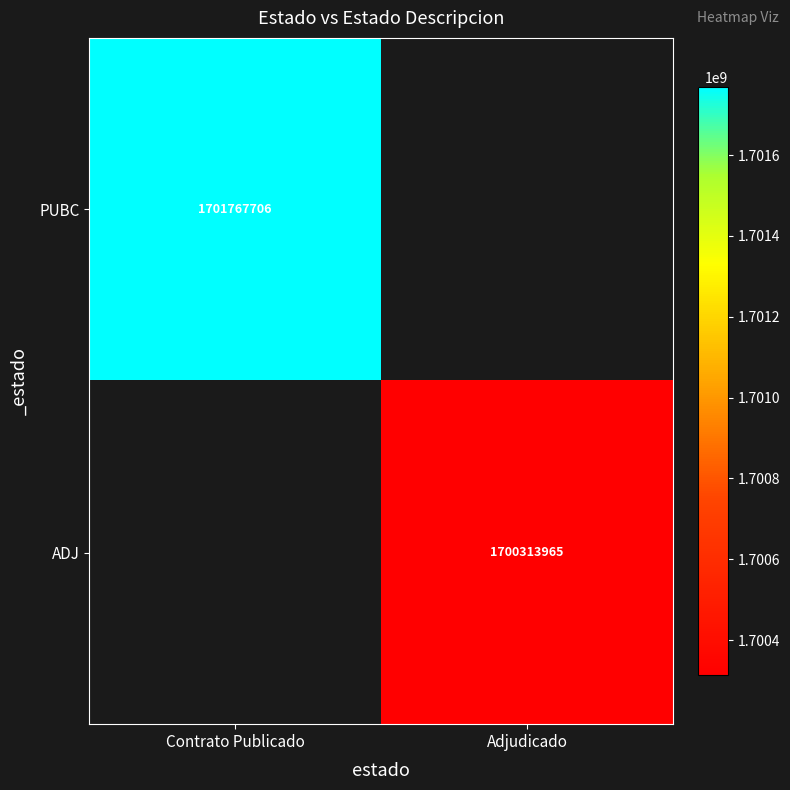

At which label is PUBC closest to 1701767706?

Contrato Publicado